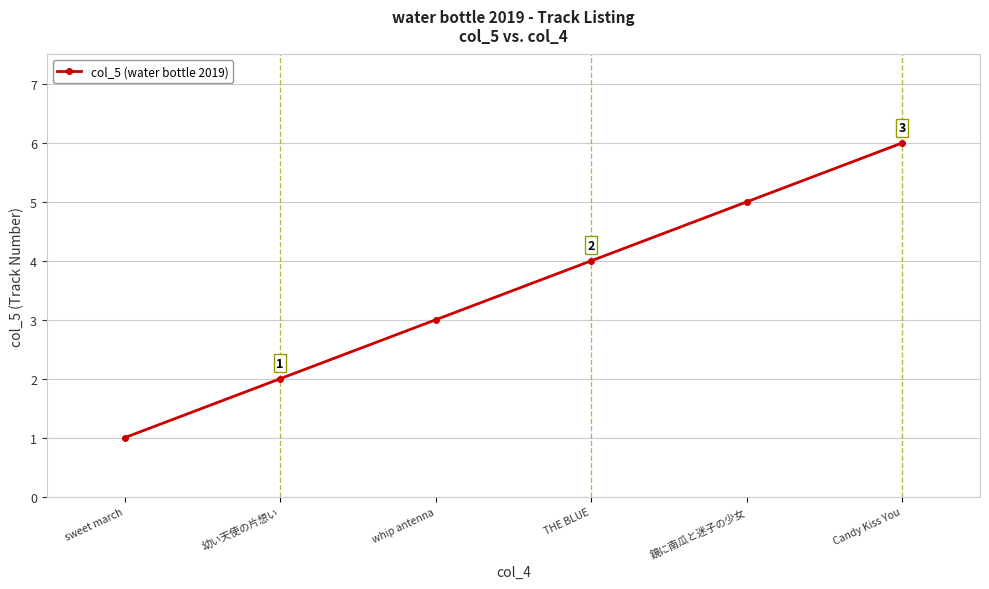

Rank the categories by value from highest to lowest.

Candy Kiss You, 鏡に南瓜と迷子の少女, THE BLUE, whip antenna, 幼い天使の片想い, sweet march